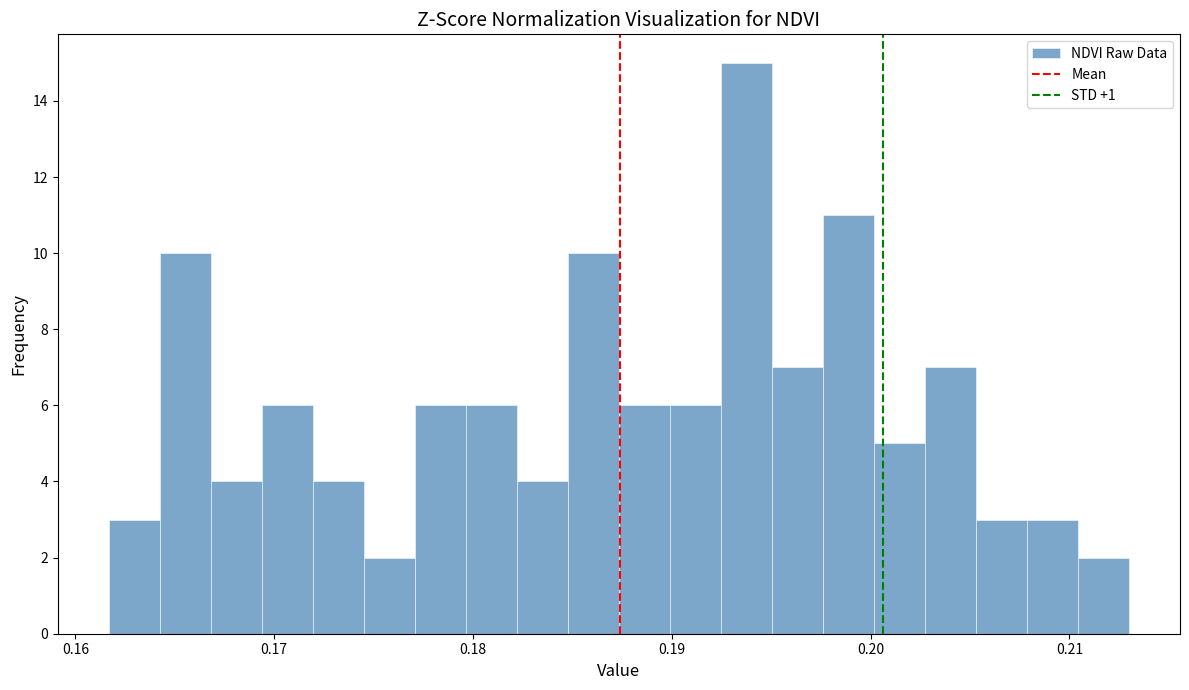

Read against the x-axis, roughly where is the centre of the tallest bar?

0.194